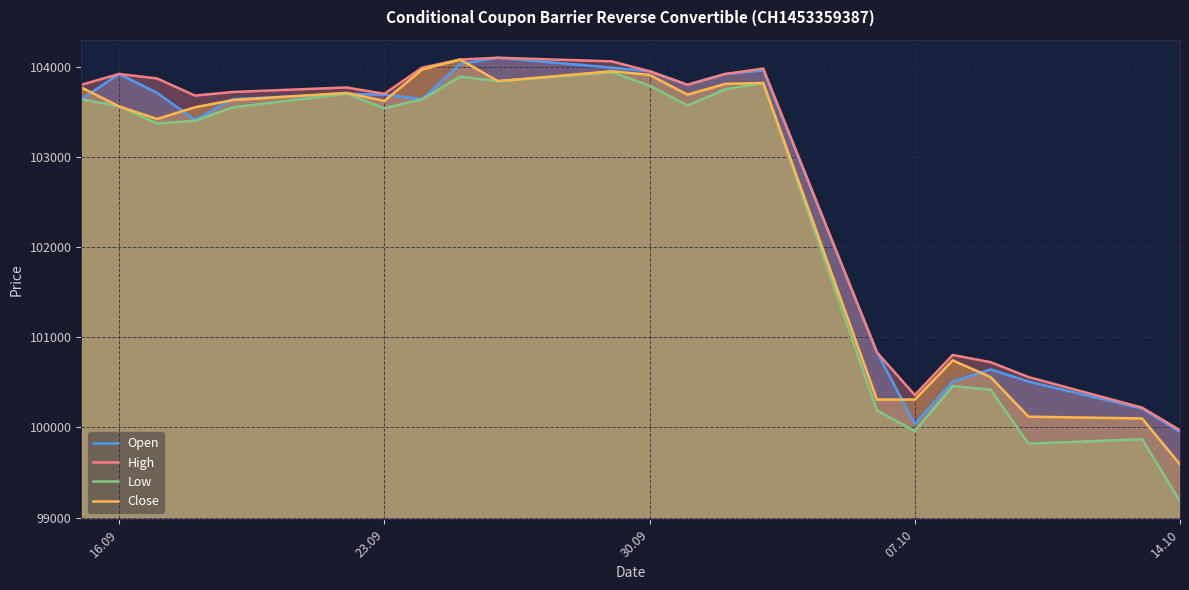

Is it true that Close equals 103565 at 16.09?

True